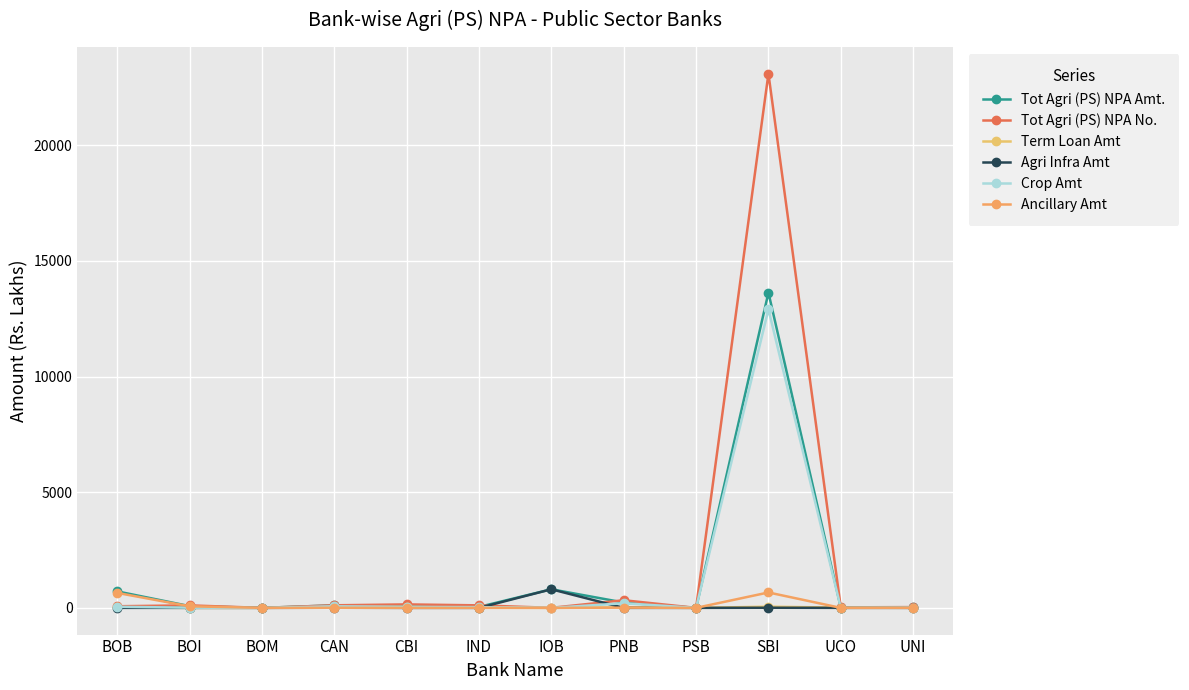

How many categories are shown in the chart?

12